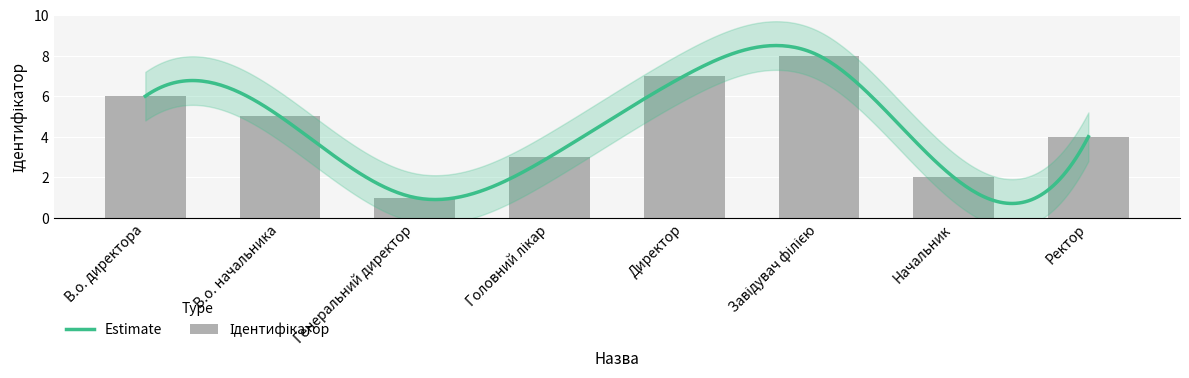

How many categories are shown in the chart?

8